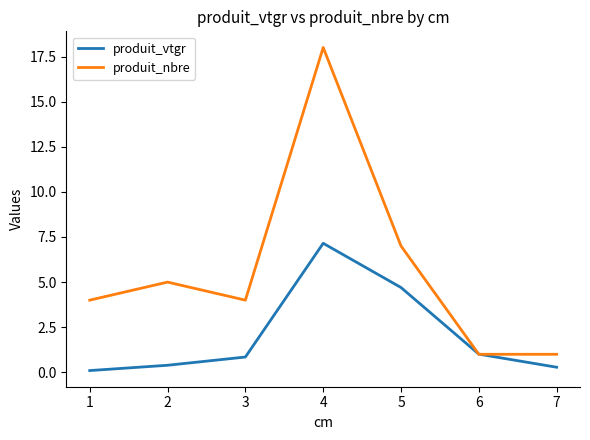

What is the average value of the produit_nbre series?

5.7